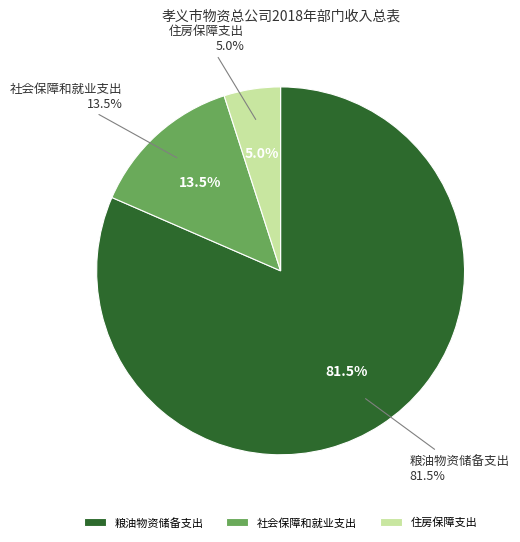

Which slice is the smallest?

住房保障支出